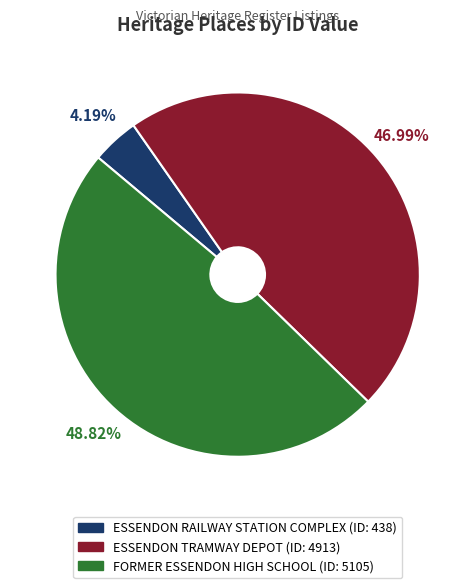

Which category has the smallest portion of the pie?

ESSENDON RAILWAY STATION COMPLEX